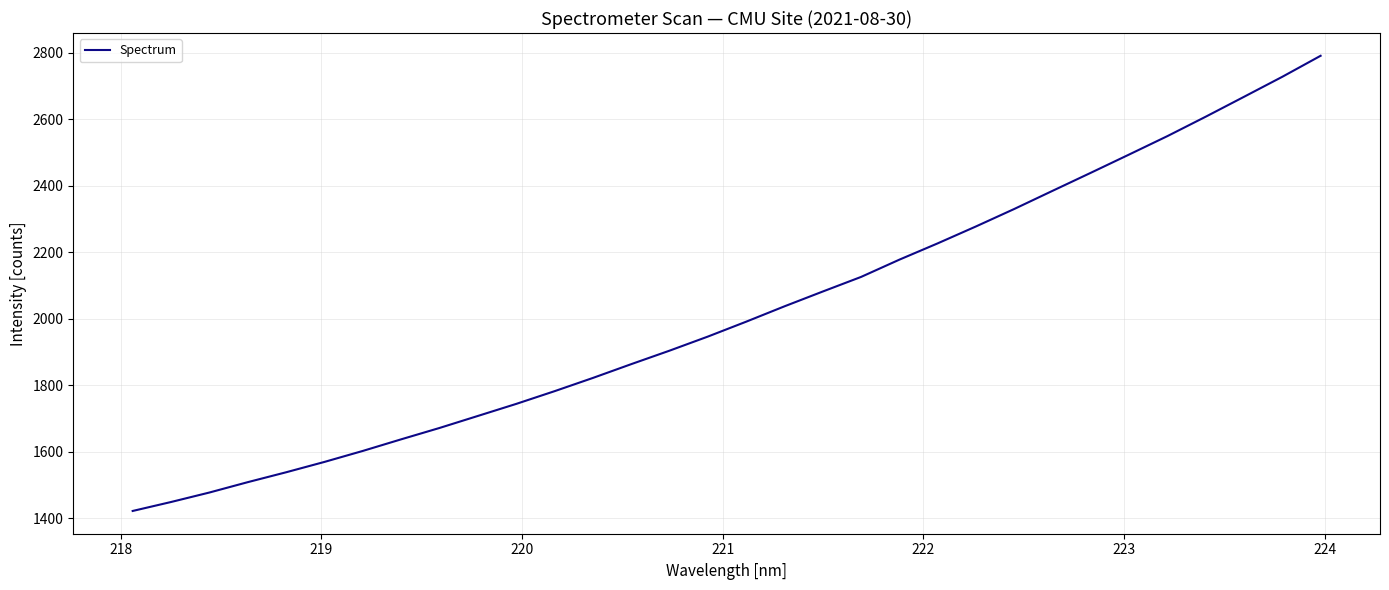

What is the smallest value displayed?

1421.9